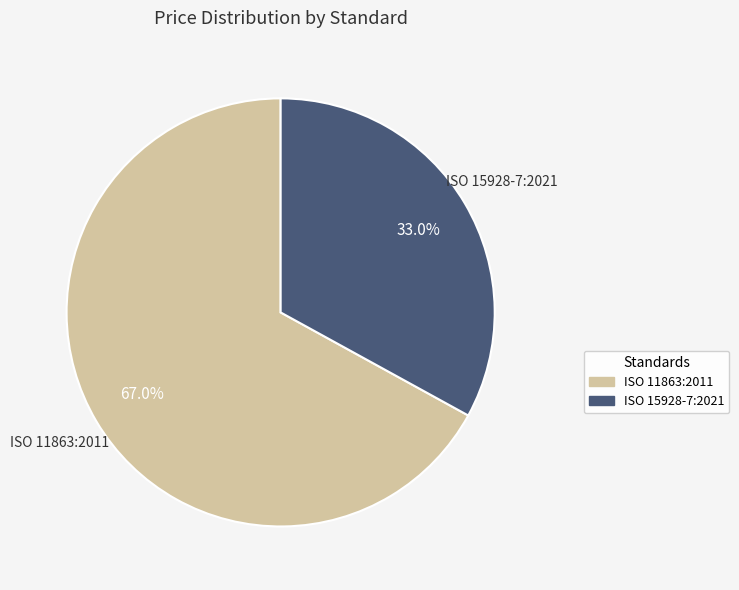

Do ISO 15928-7:2021 and ISO 11863:2011 together represent more than half of the pie?

Yes